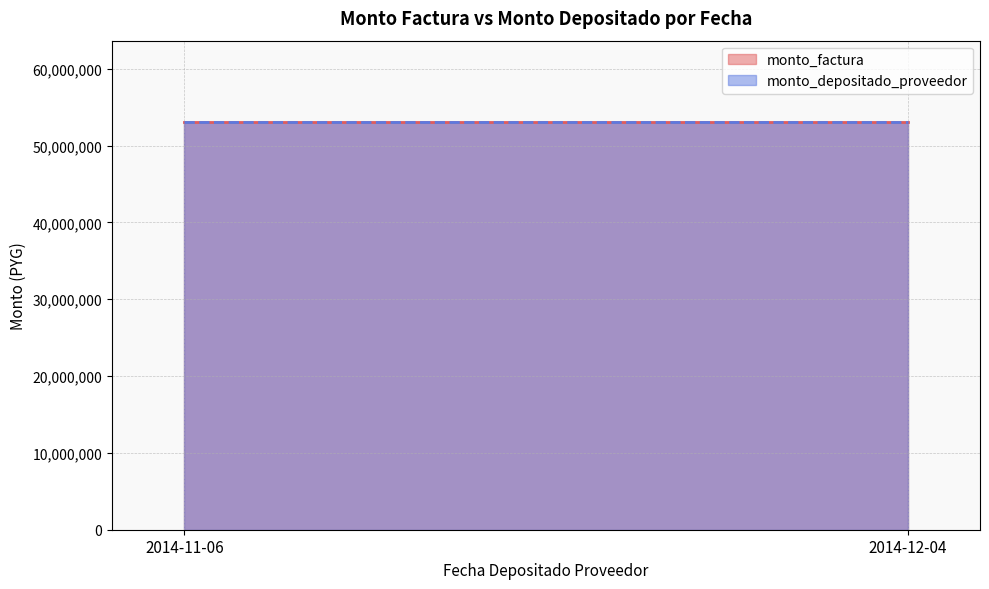

At which category is the sum across all series the highest?

2014-11-06